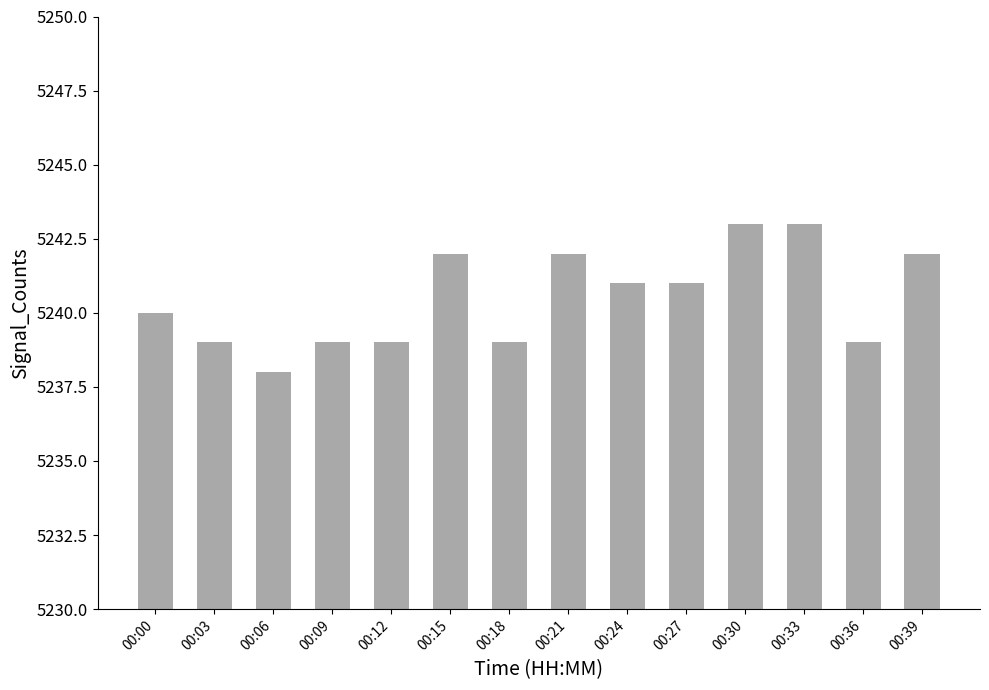

At which label is the value closest to 5240?

00:00